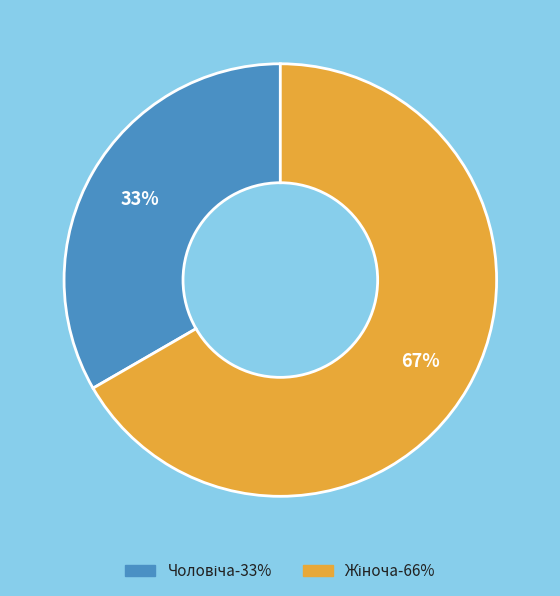

To the nearest percent, what is the average slice percentage?

50%